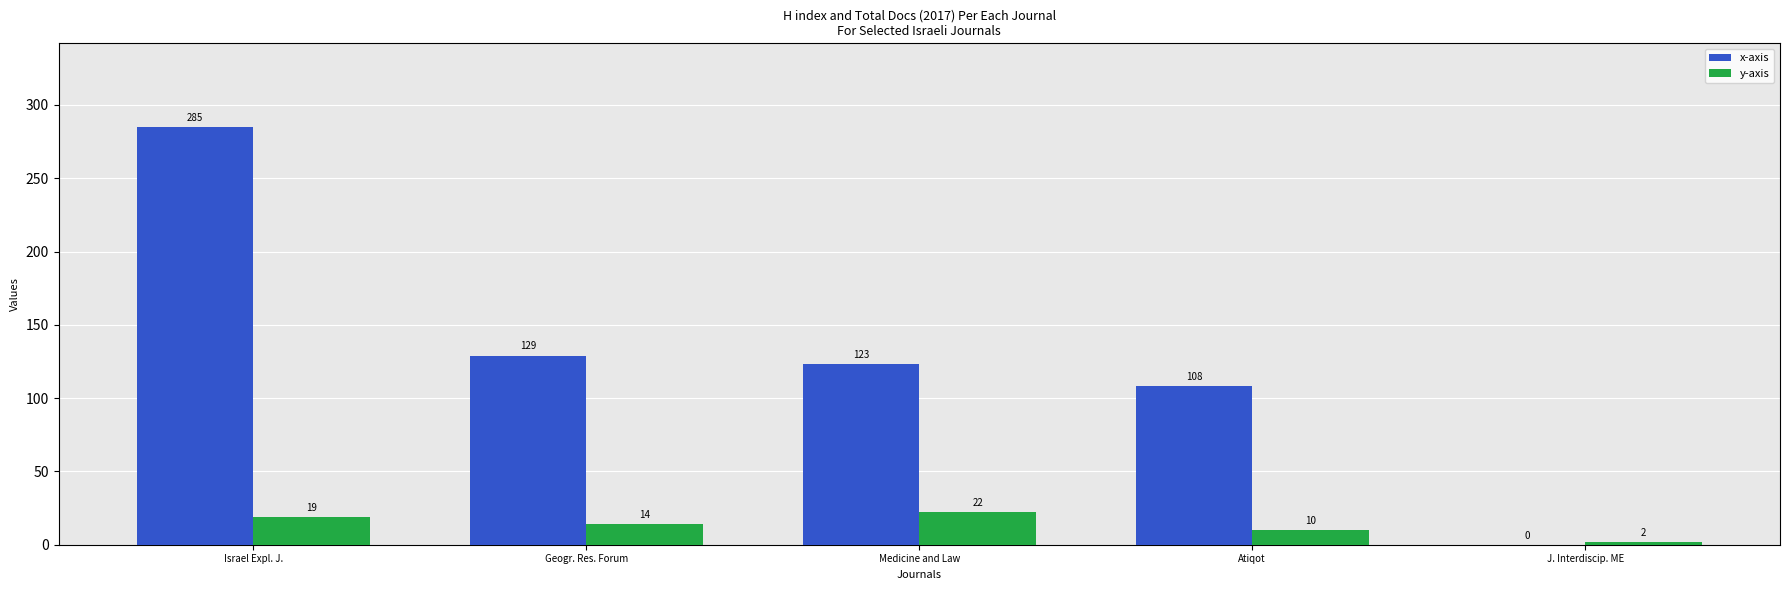

How many data points does each series have?

5